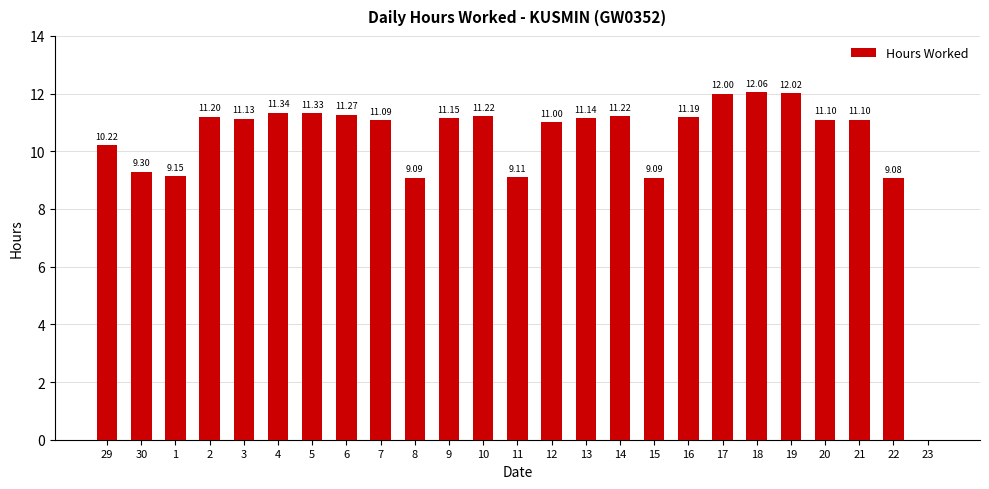

At which label is the value closest to 6?

22